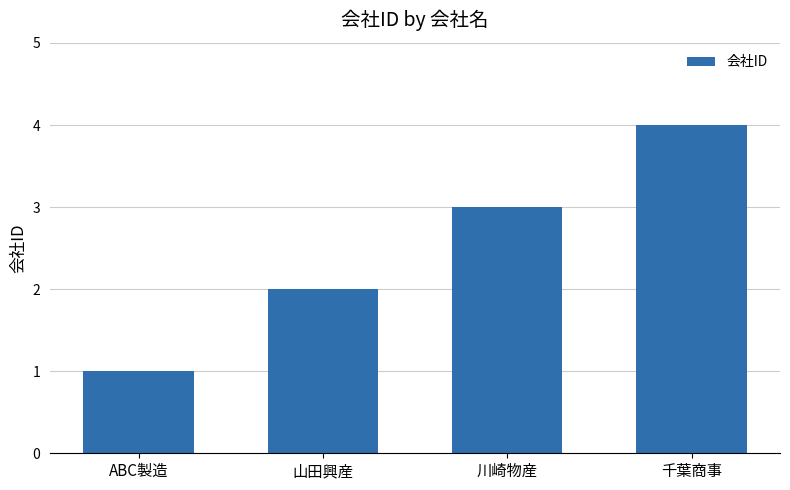

Which category has the highest value across all series?

千葉商事